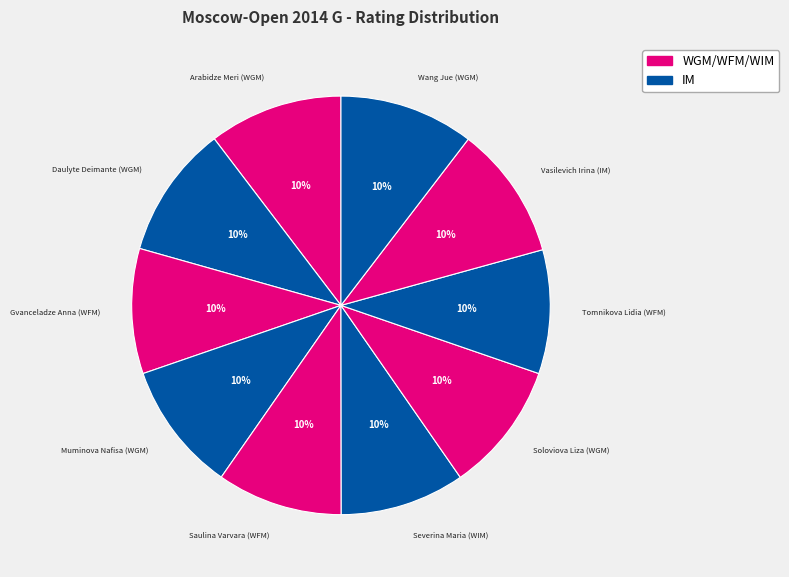

Which slice is the largest?

Wang Jue (WGM)